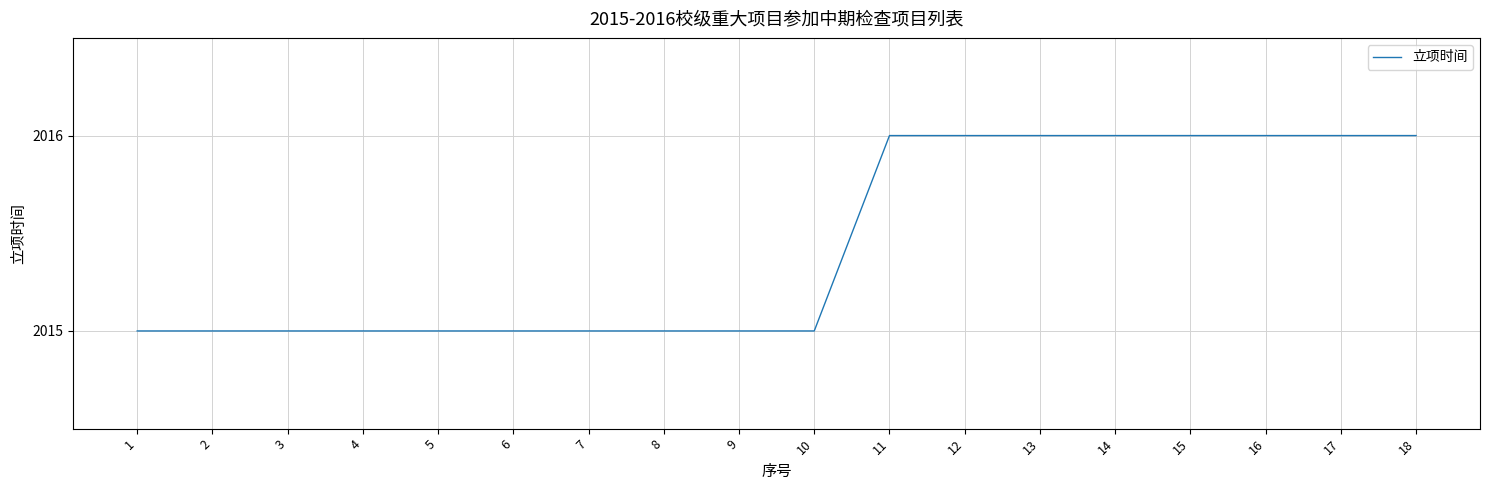

Reading left to right, extract all data points from this chart.

2015	2015	2015	2015	2015	2015	2015	2015	2015	2015	2016	2016	2016	2016	2016	2016	2016	2016